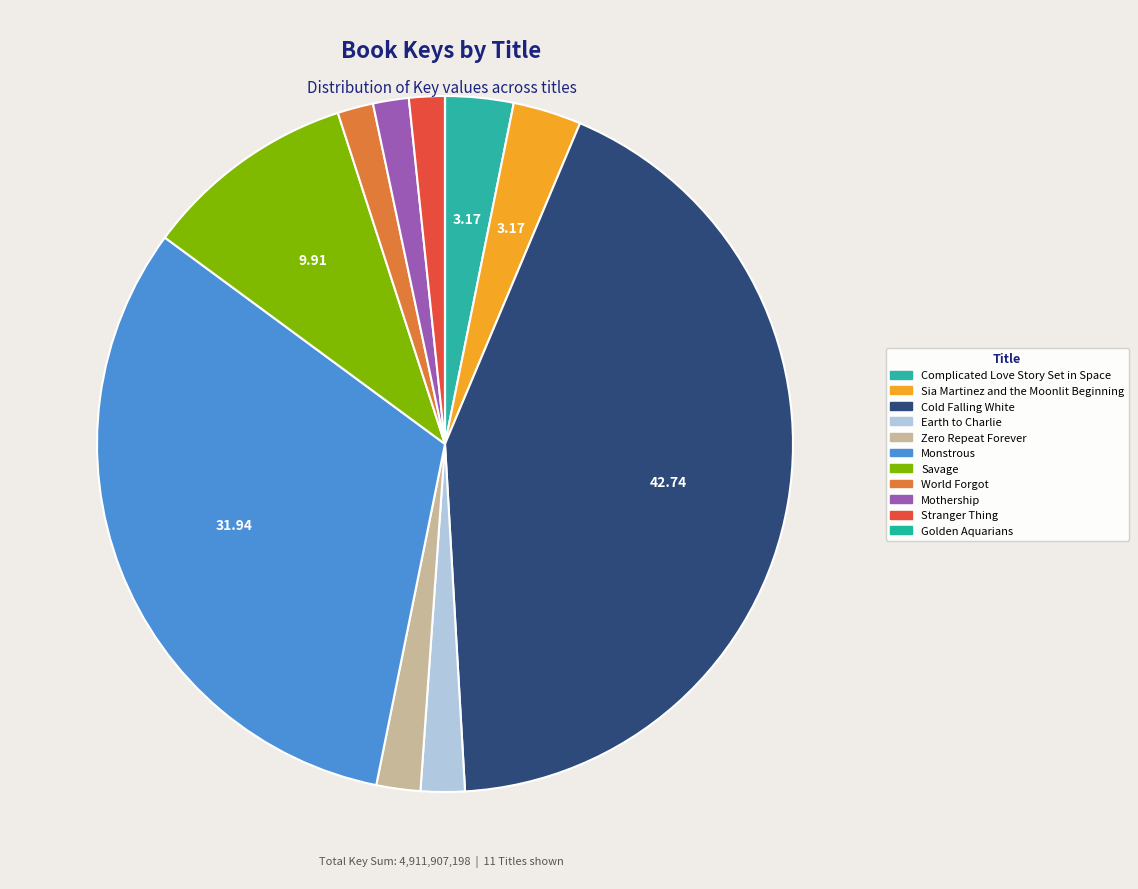

How many slices are in this pie chart?

11